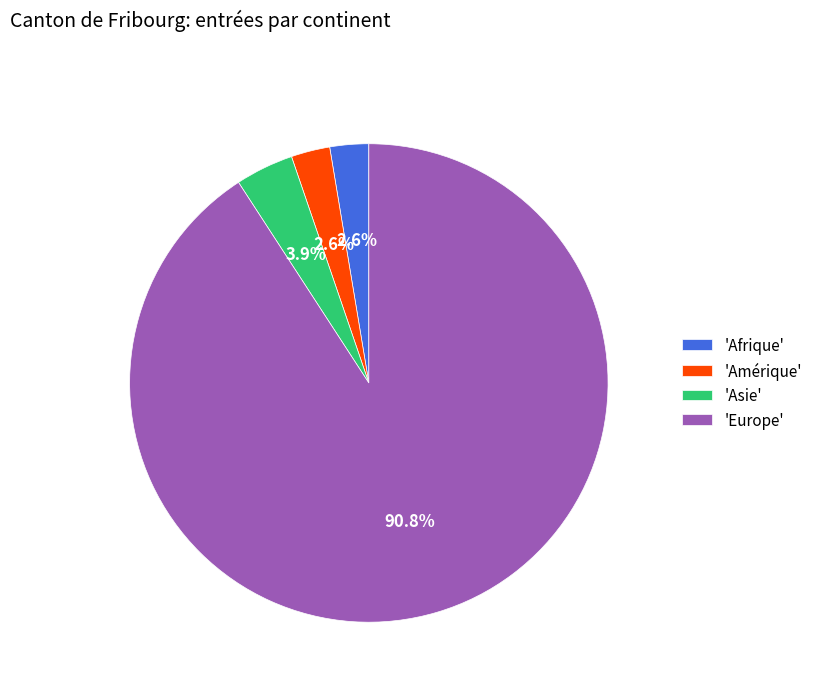

Which slice is the largest?

'Europe'